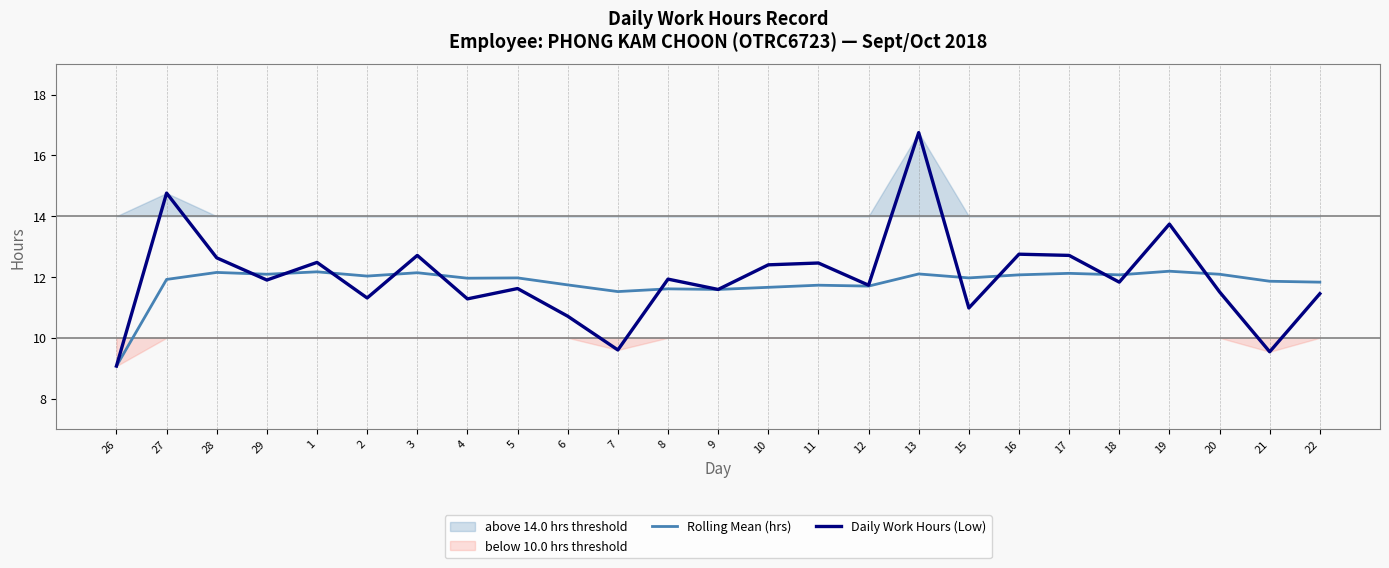

Read the Daily Work Hours (Low) value at 19.

13.7